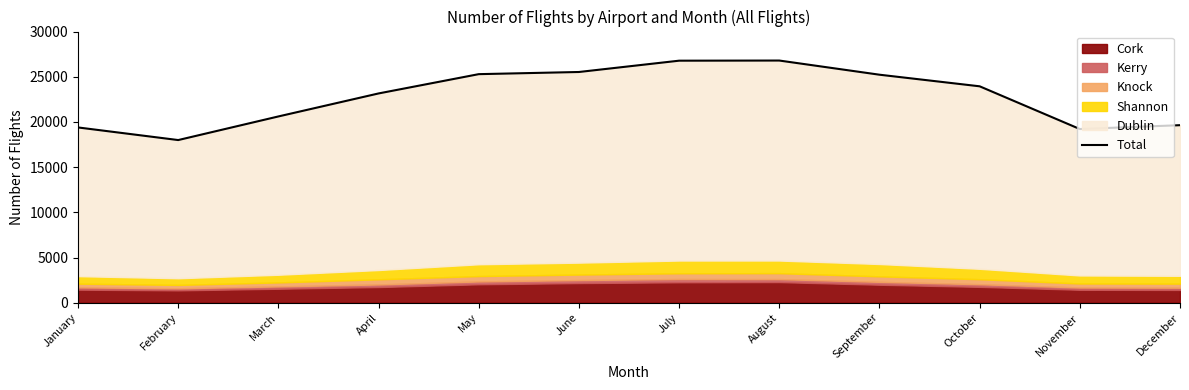

List the labels in order of value, smallest first.

February, November, January, December, March, April, October, September, May, June, July, August